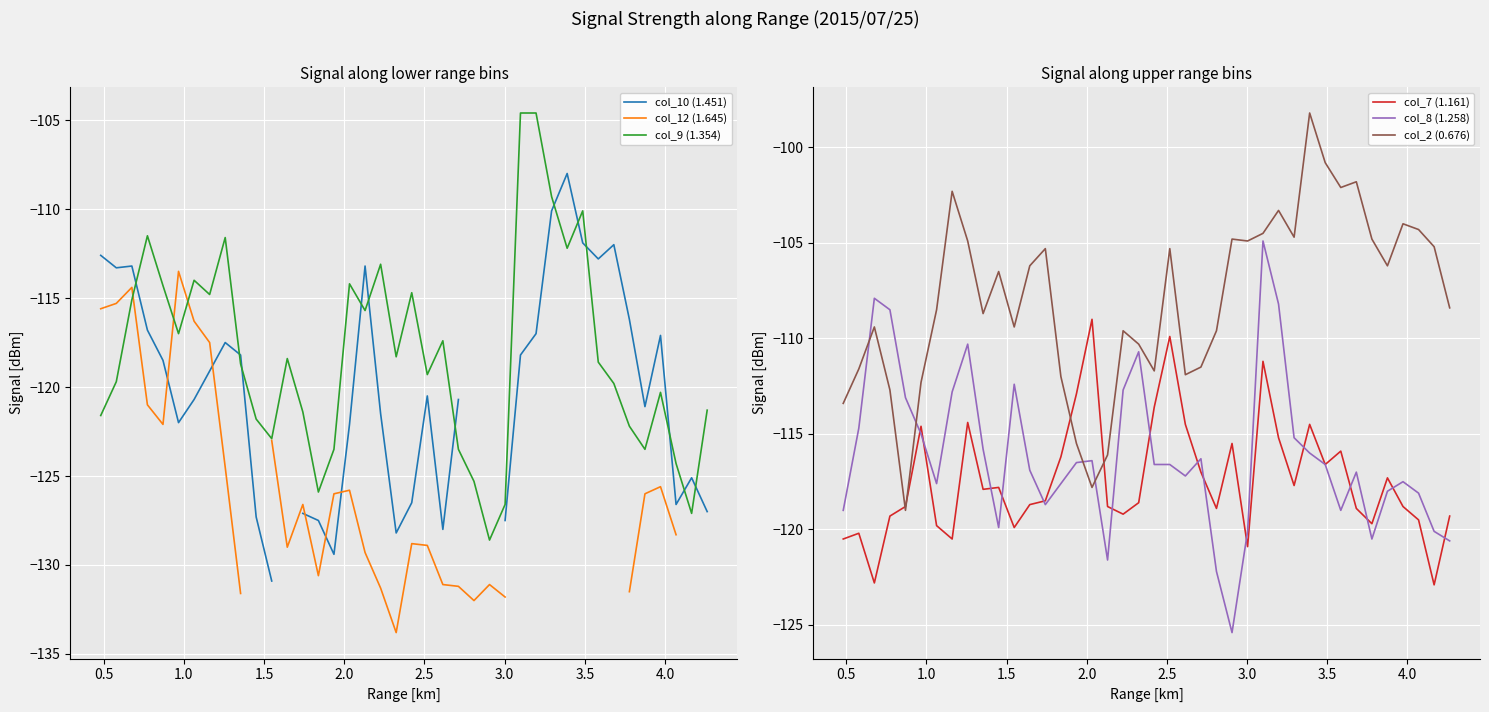

What is the value of the col_8 (1.258) point at the 26th from the left?

-125.4